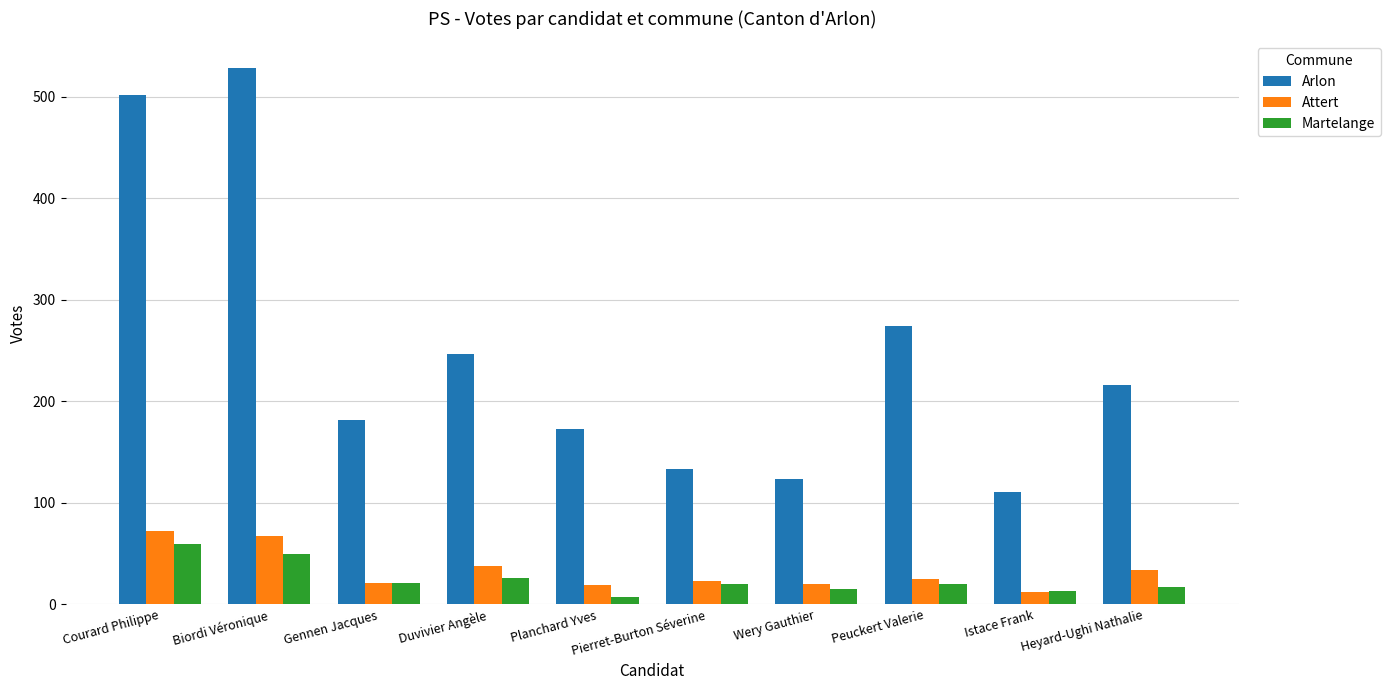

Where does the Arlon series first go above 216?

Courard Philippe